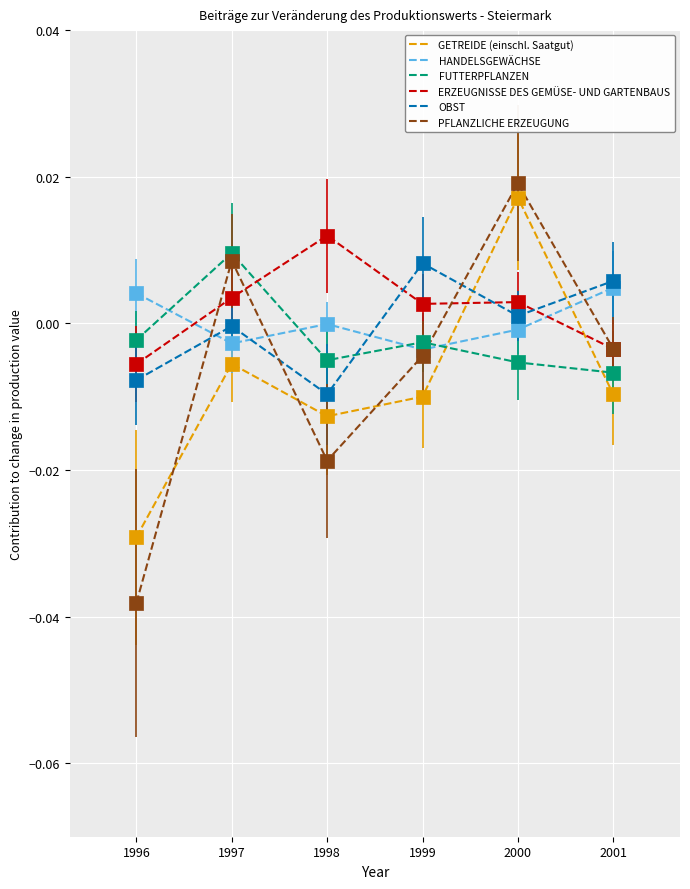

Which series has the largest range (max minus min)?

PFLANZLICHE ERZEUGUNG